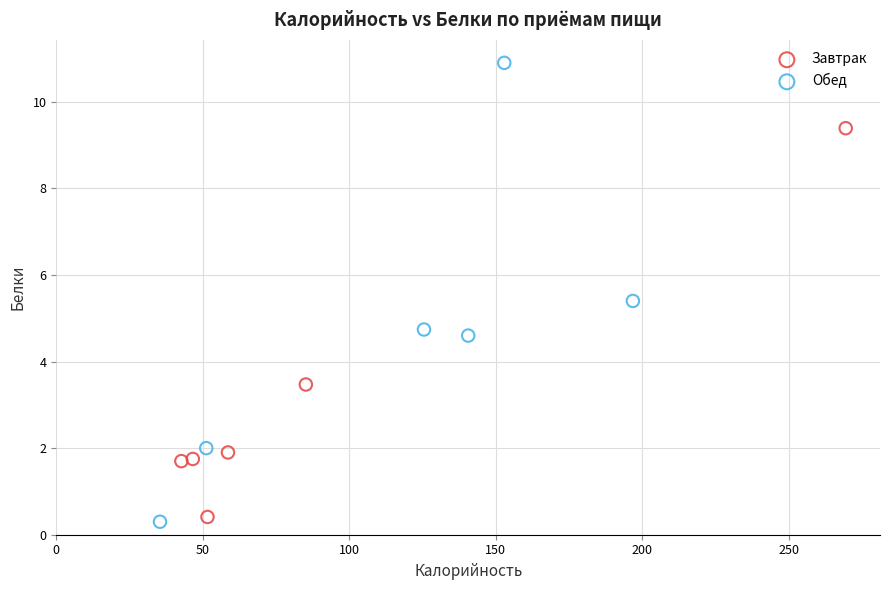

What are all the series names shown in the legend?

Завтрак, Обед